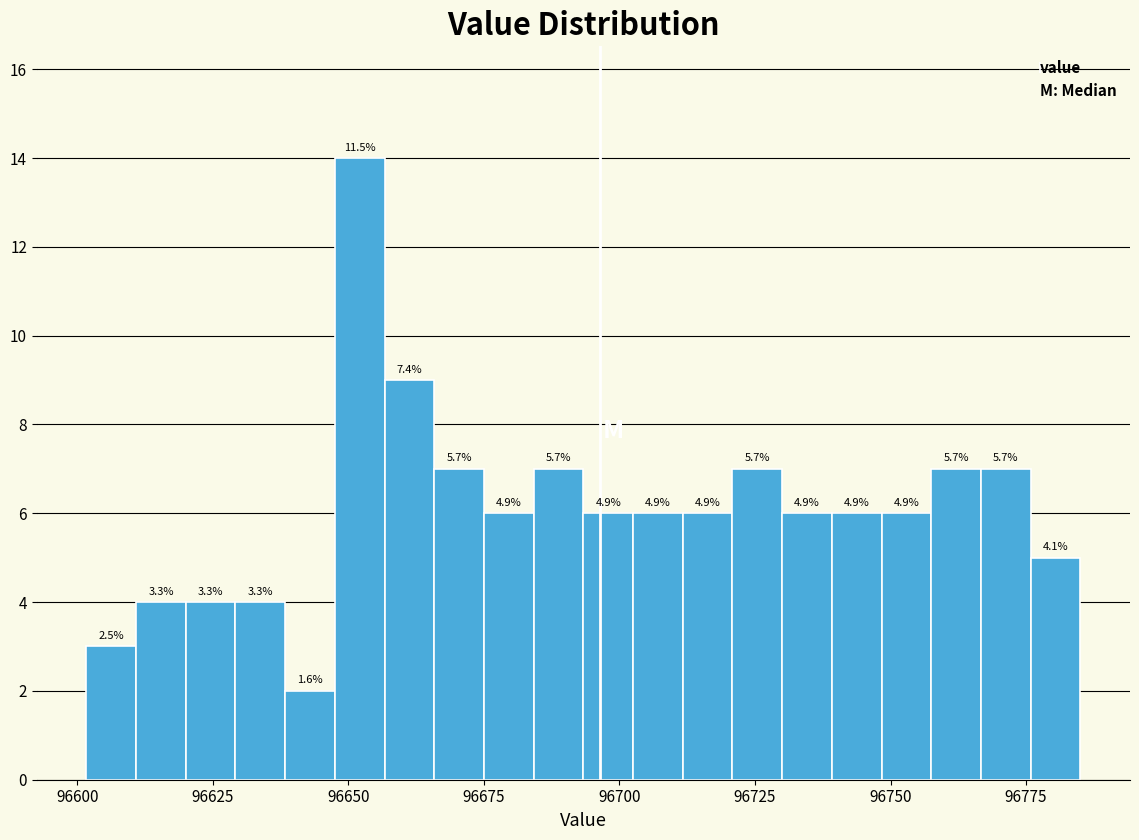

Around what value on the x-axis is the tallest bar? Give the approximate position of its centre, as read against the axis.

96650